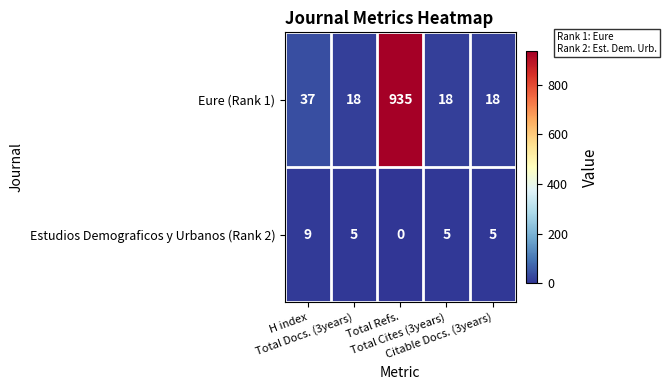

Rank the series by their average value, from highest to lowest.

Eure (Rank 1), Estudios Demograficos y Urbanos (Rank 2)